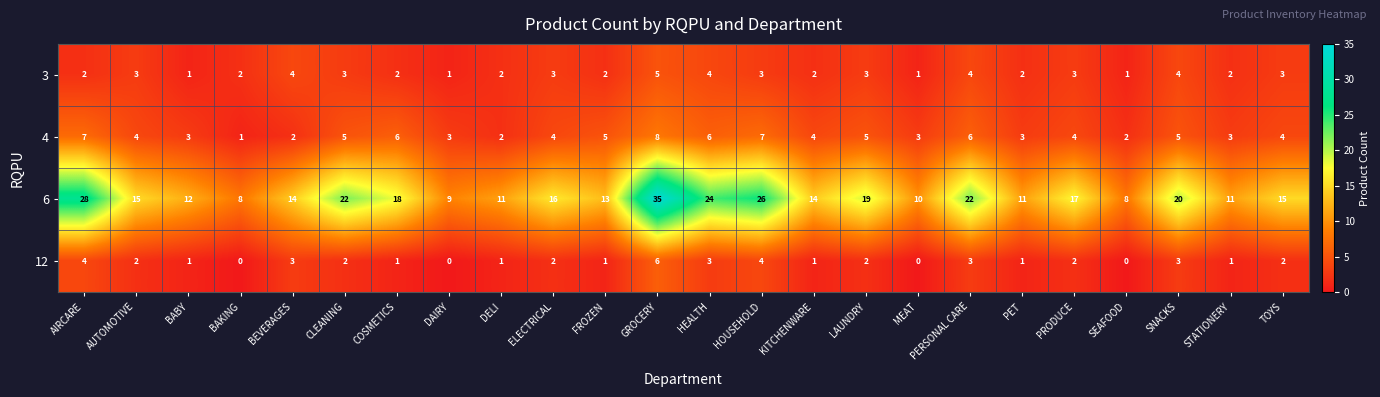

How many distinct data groups are displayed?

4